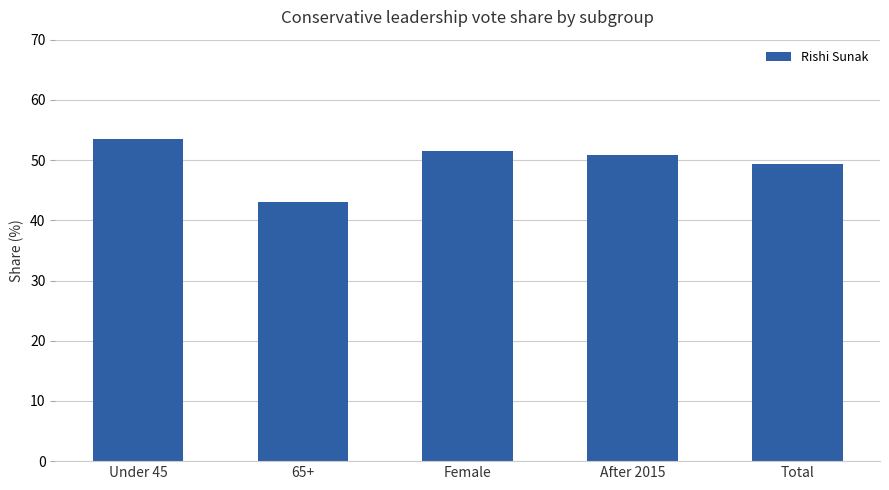

What is the sum of all values?

248.1